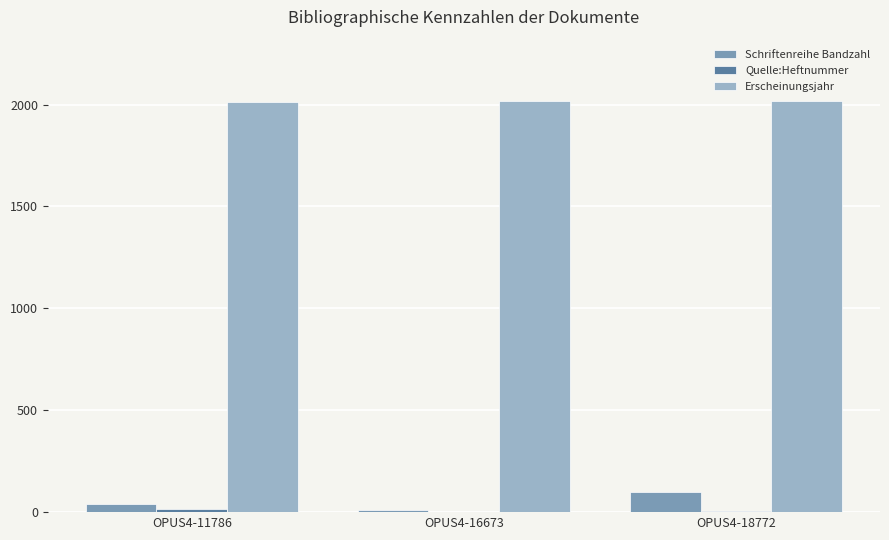

What is the maximum value shown in the chart?

2016